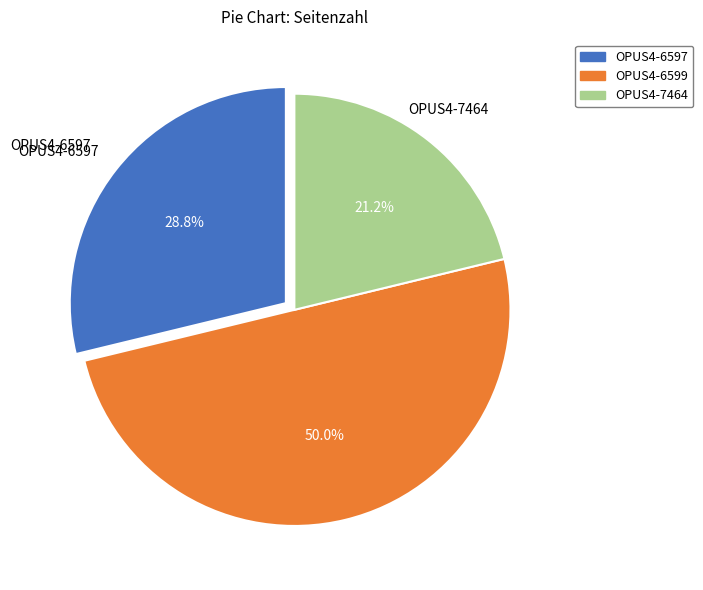

What is the smallest slice in the pie chart?

OPUS4-7464